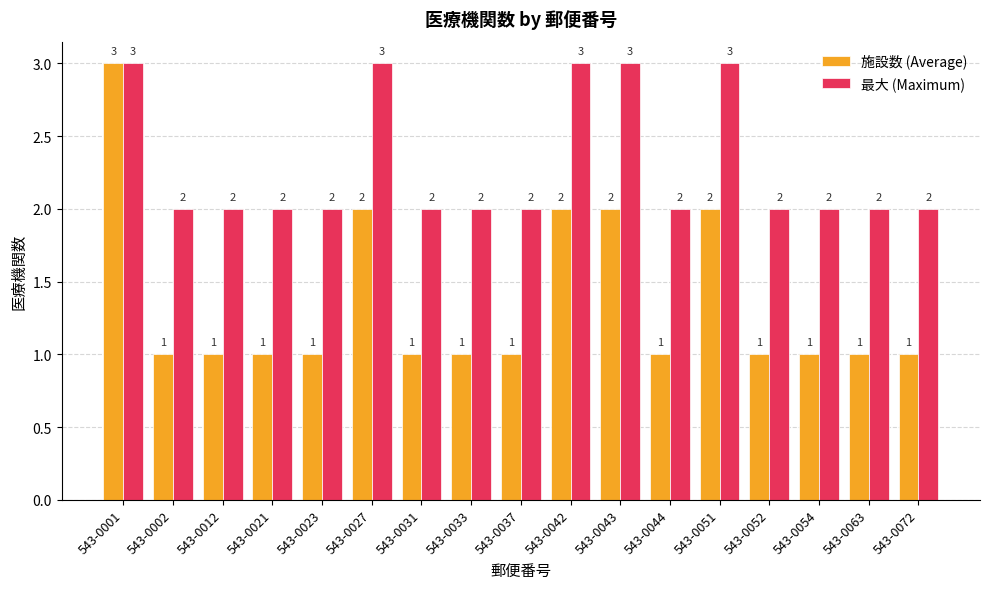

At 543-0043, list the series in order from smallest to largest.

施設数 (Average), 最大 (Maximum)